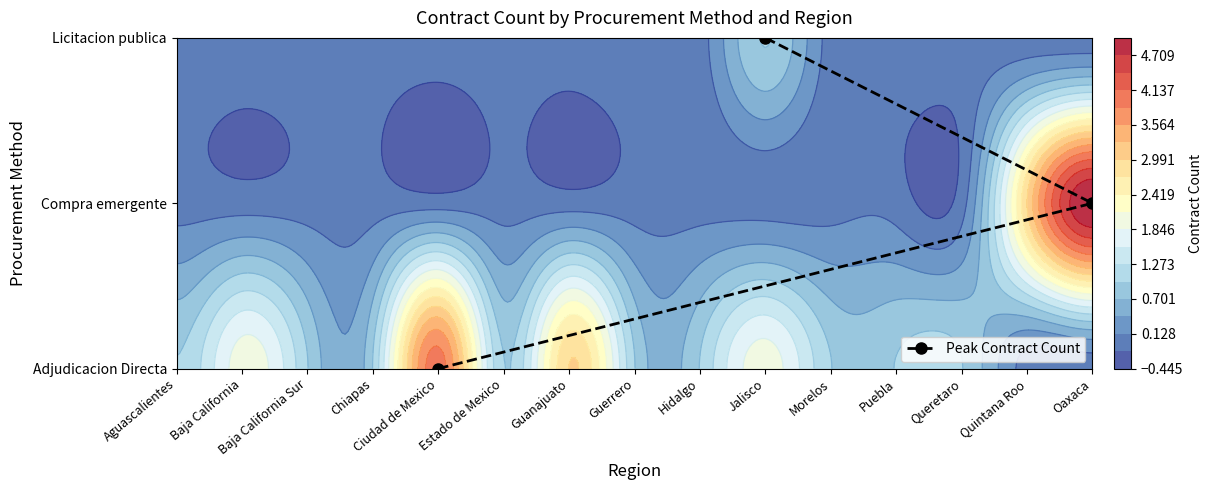

What is the average value?

1